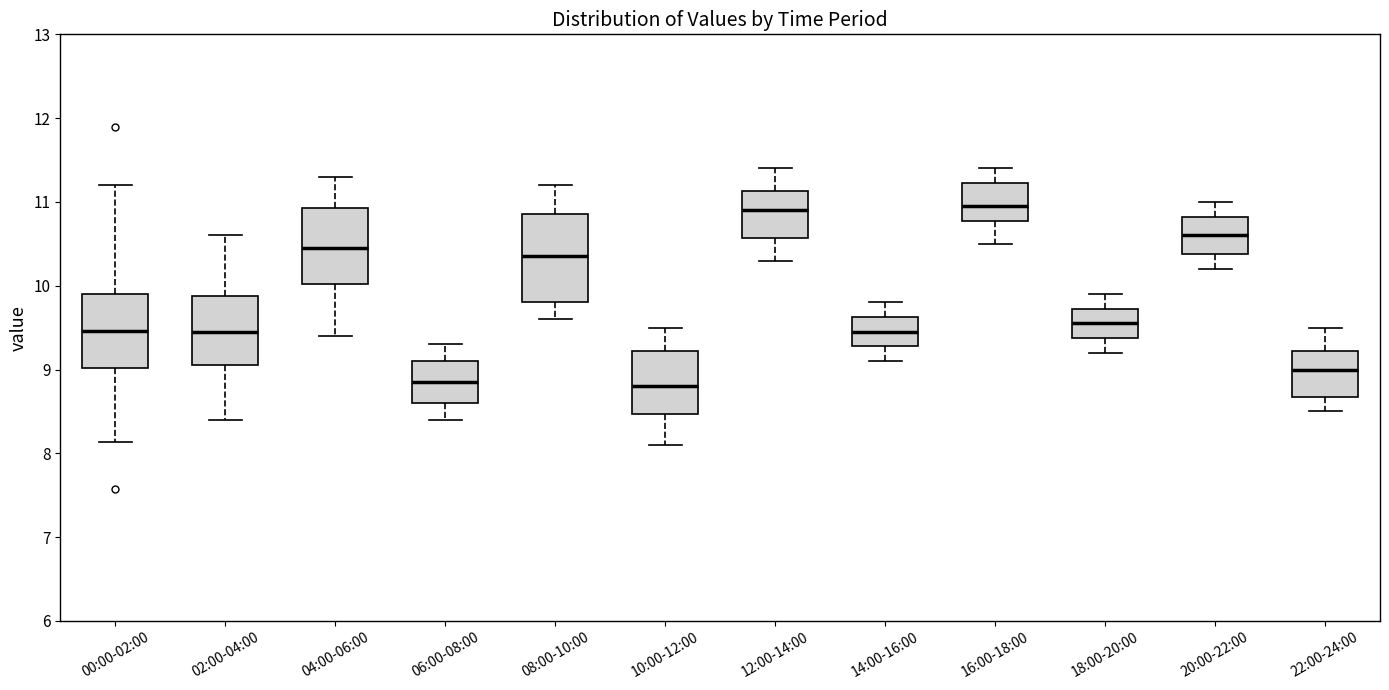

Where is the lower edge of the box for 02:00-04:00 on the y-axis? The values are not printed on the chart, so give them approximately, as read against the axis.

9.1